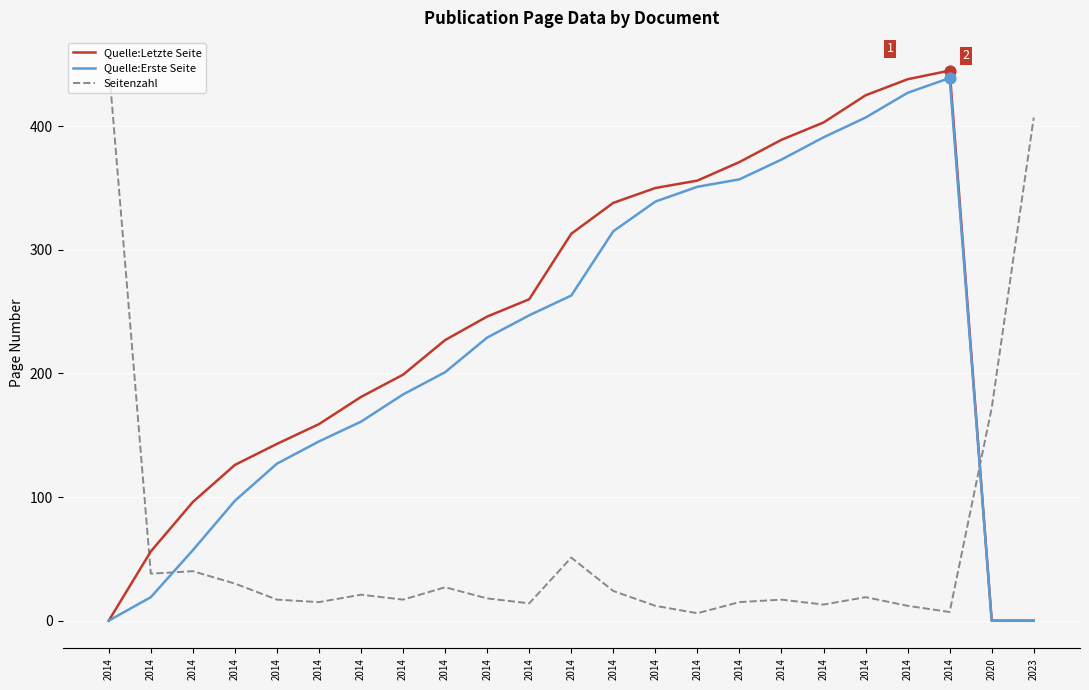

What are all the series names shown in the legend?

Quelle:Letzte Seite, Quelle:Erste Seite, Seitenzahl